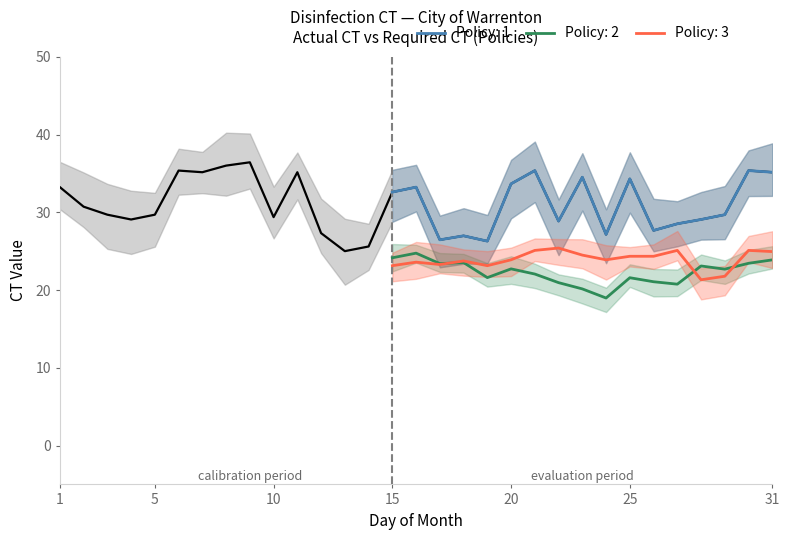

True or false: Policy: 1 and Policy: 2 intersect in this chart.

False